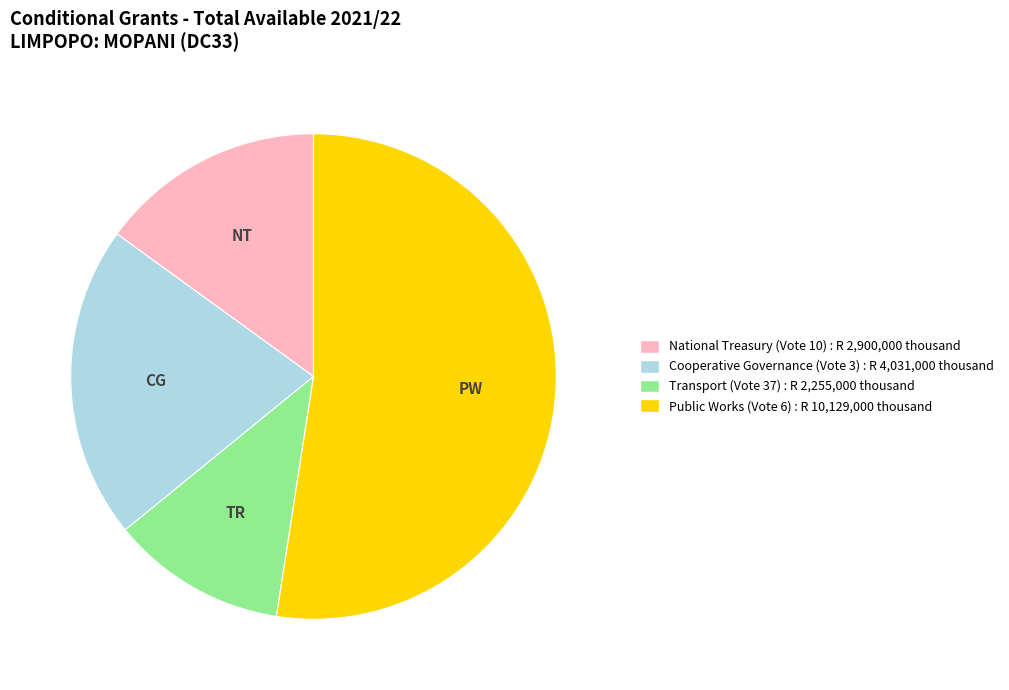

Combined, do National Treasury (Vote 10) and Transport (Vote 37) account for over 50%?

No